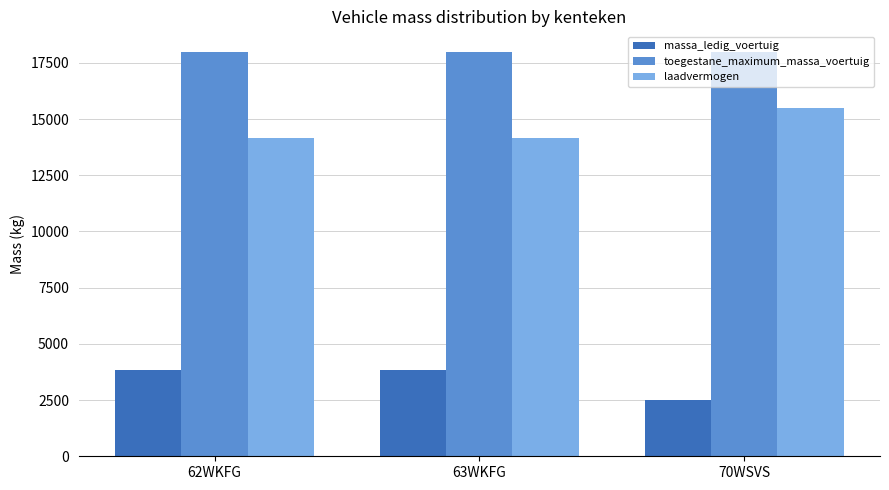

Reading left to right, extract all data points from this chart.

massa_ledig_voertuig: 3830	3830	2520
toegestane_maximum_massa_voertuig: 18000	18000	18000
laadvermogen: 14170	14170	15480